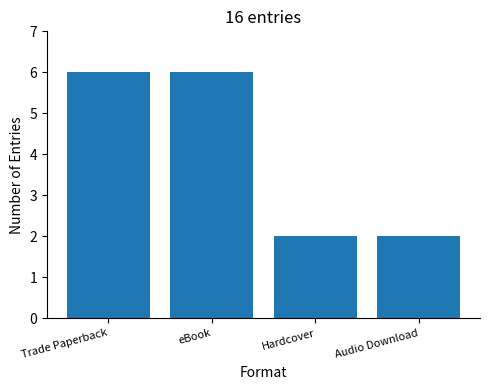

What position from the left is Audio Download?

4